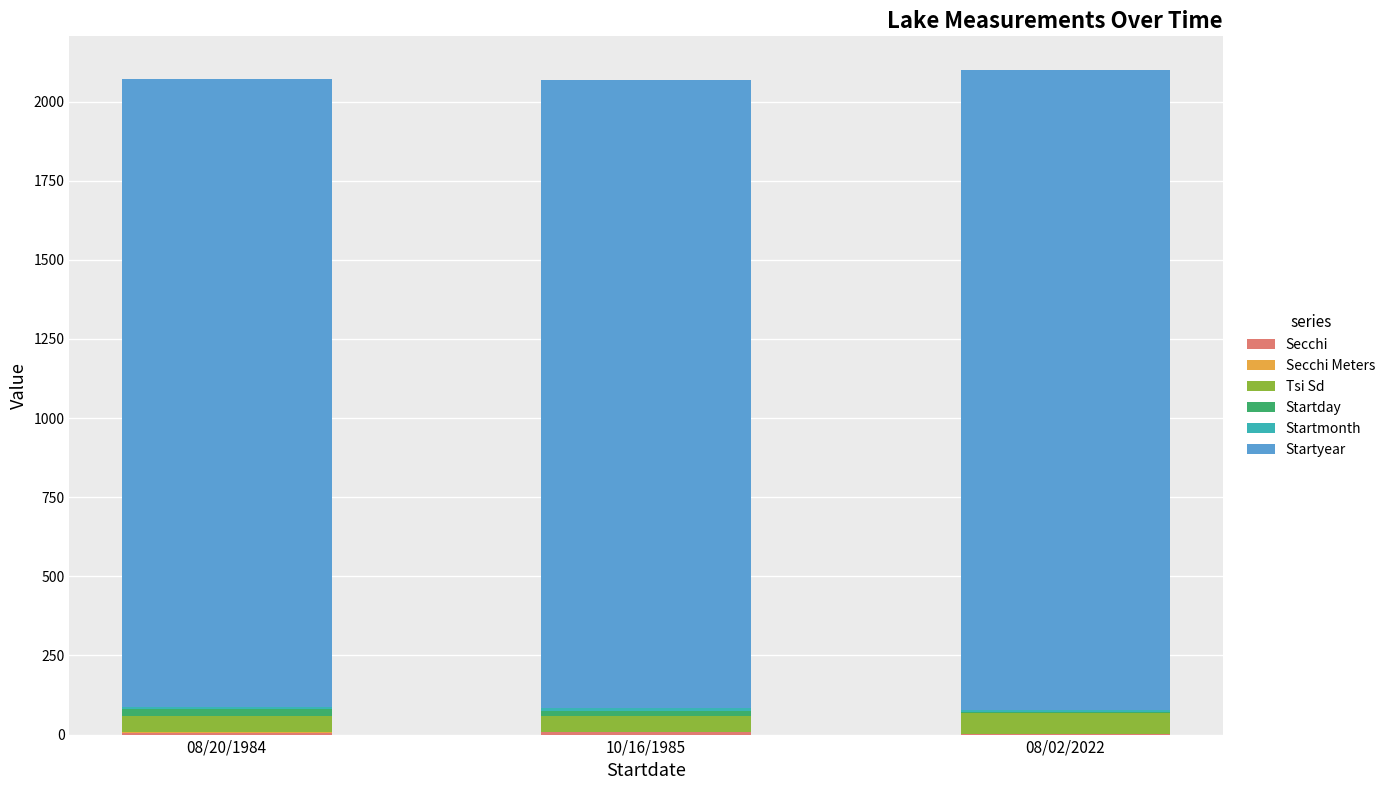

True or false: Startyear has a value of 1985.0 at 10/16/1985.

True